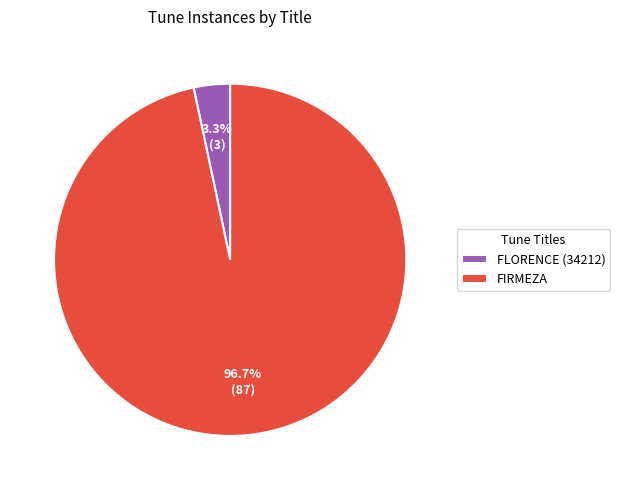

To the nearest percent, what is the average slice percentage?

50%